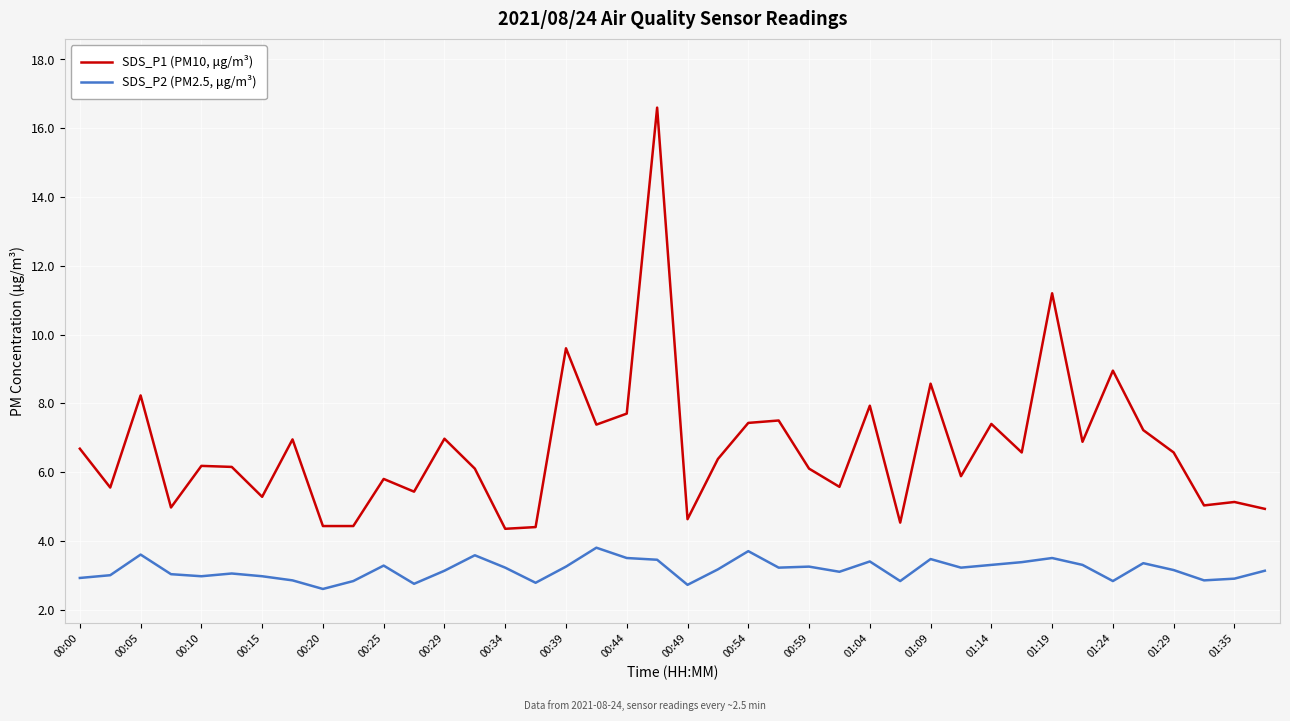

List the series in order of their overall mean, lowest first.

SDS_P2 (PM2.5, μg/m³), SDS_P1 (PM10, μg/m³)